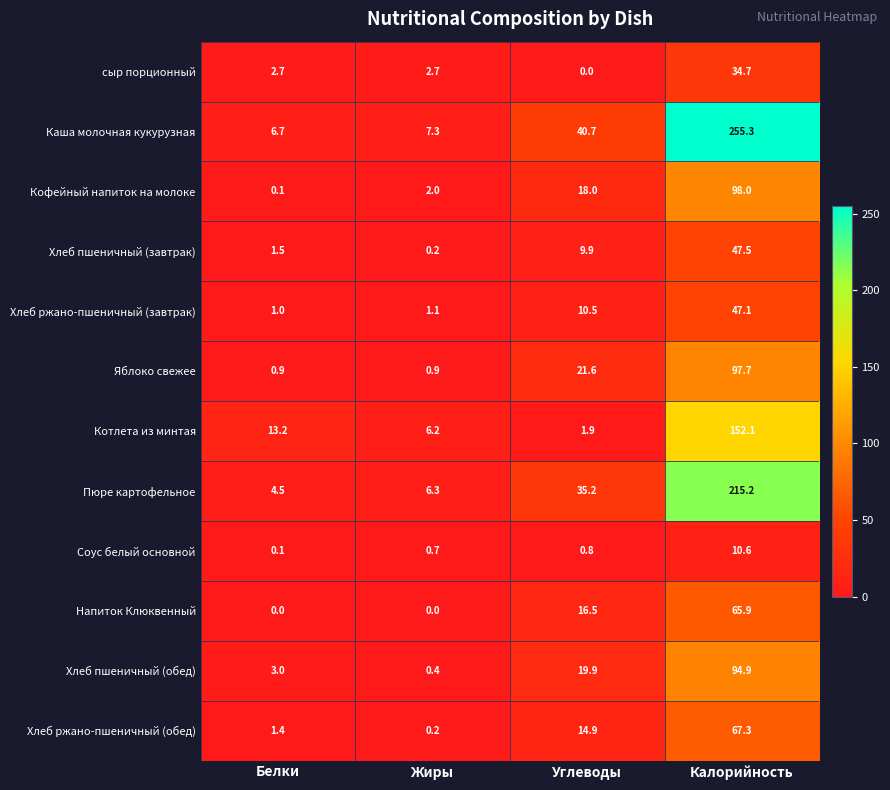

What is the approximate value of Хлеб ржано-пшеничный (обед) at Белки?

1.4